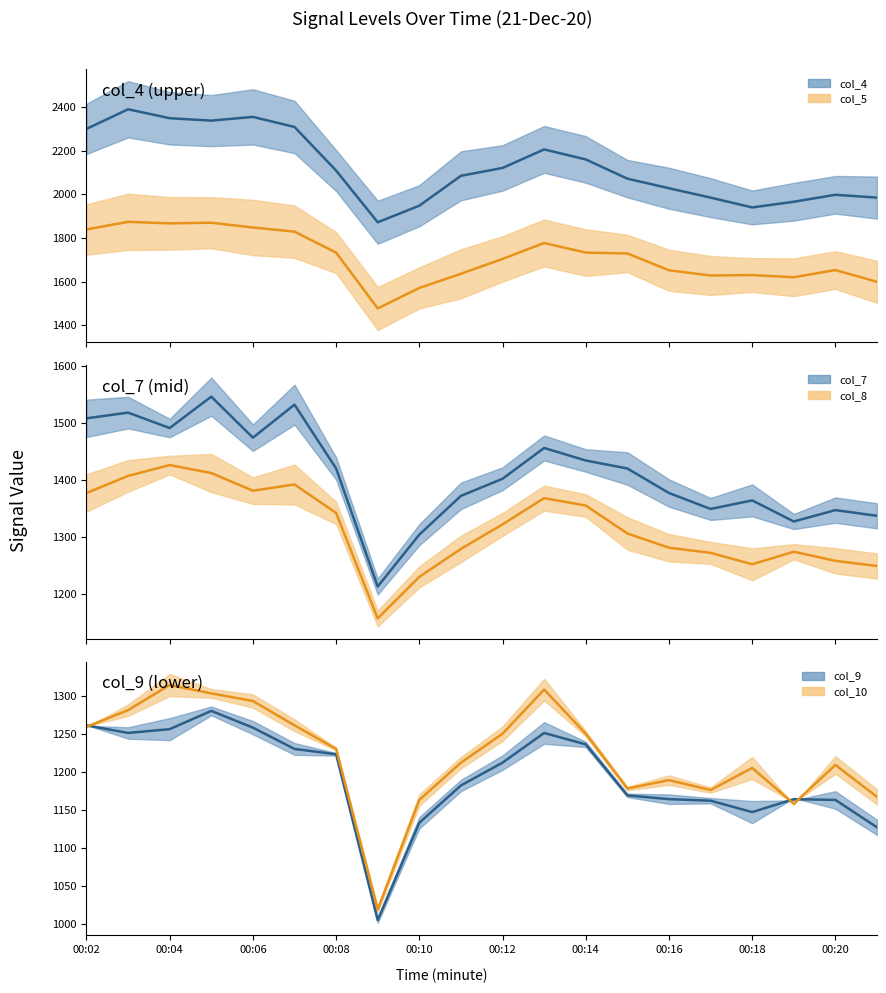

How many lines are shown in the chart?

6